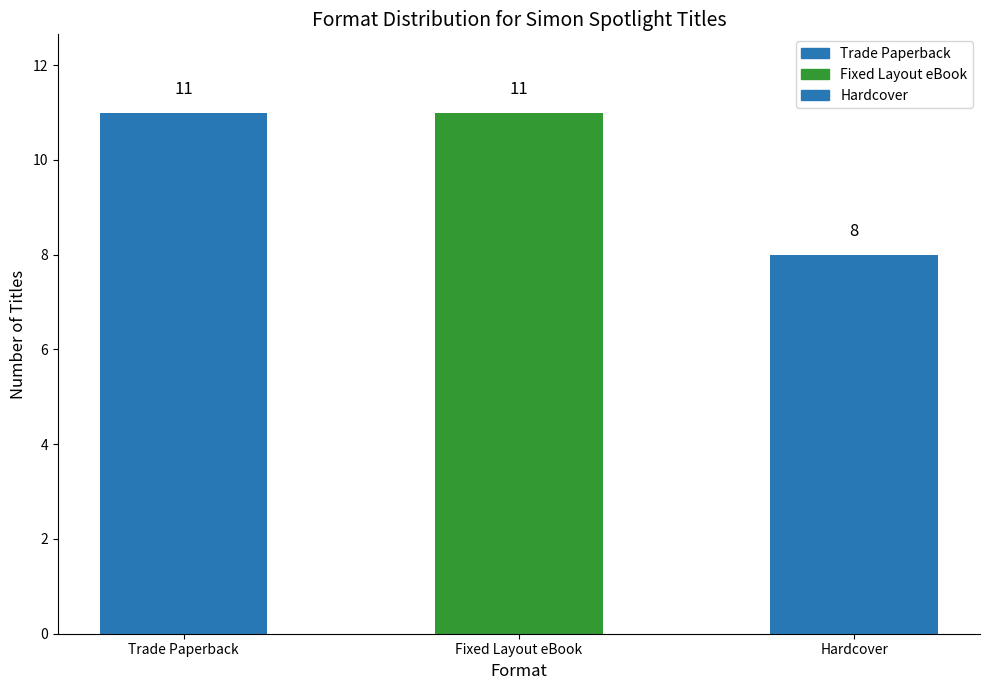

The chart shows a value of 6 at Trade Paperback. True or false?

False